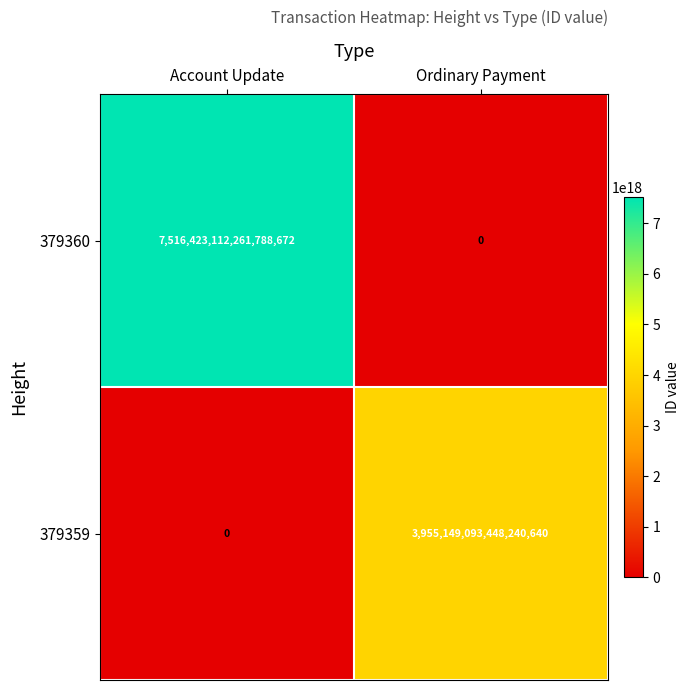

True or false: 379360 has a value of 7516423112261788672 at Account Update.

True